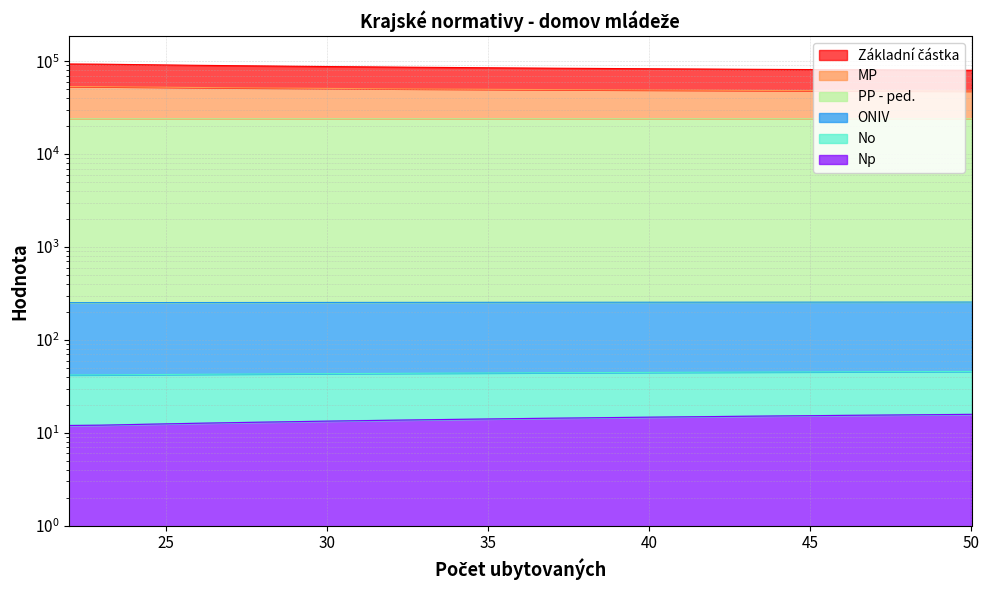

How many values in the Np series are below 254?

13